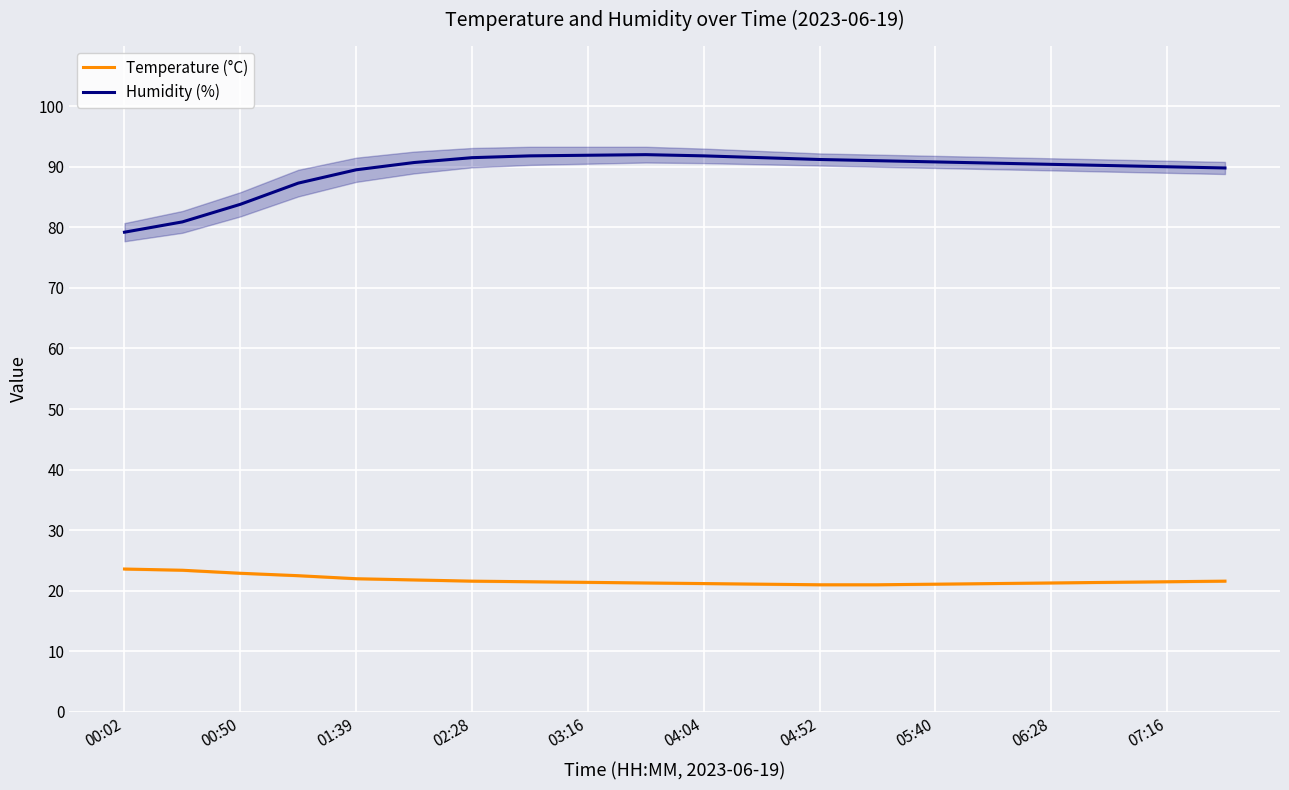

What is the minimum value for Humidity (%)?

79.2